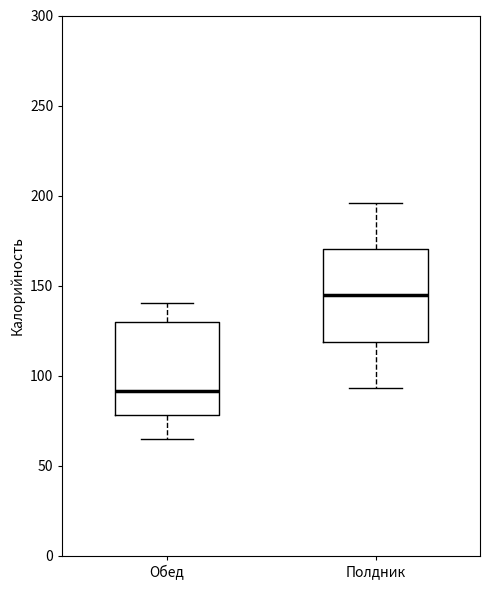

Reading left to right, read every box against the y-axis: the position of its median line, the range the box covers, and the ends of its whiskers. The values are not printed on the chart, so give them approximately, as read against the axis.

Обед: median 90, box 80 to 130, whiskers 65 to 140
Полдник: median 145, box 120 to 170, whiskers 95 to 195